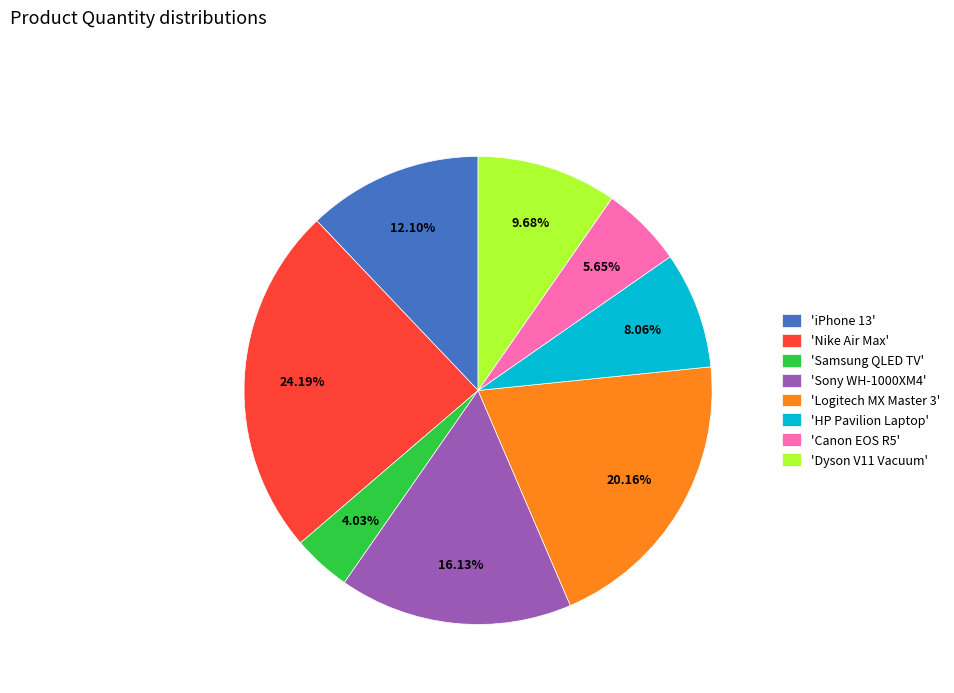

What is the largest slice in the pie chart?

'Nike Air Max'